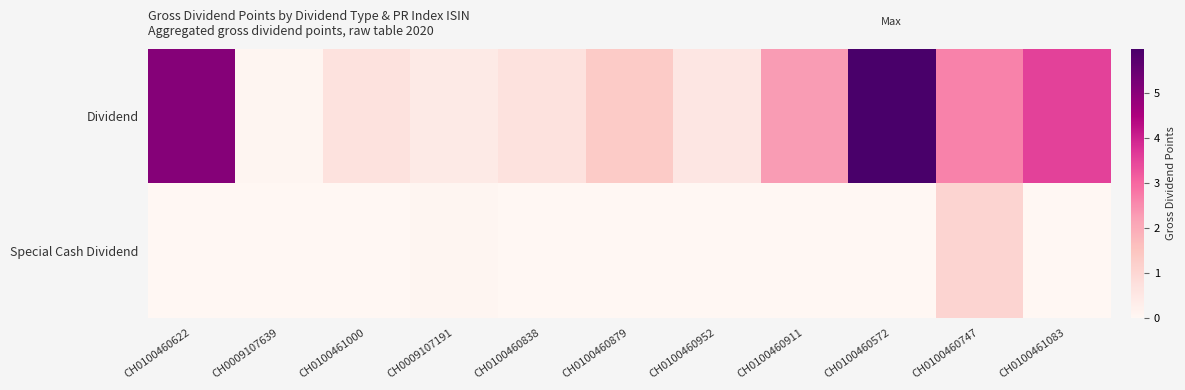

Which series has the largest total across all categories?

Dividend